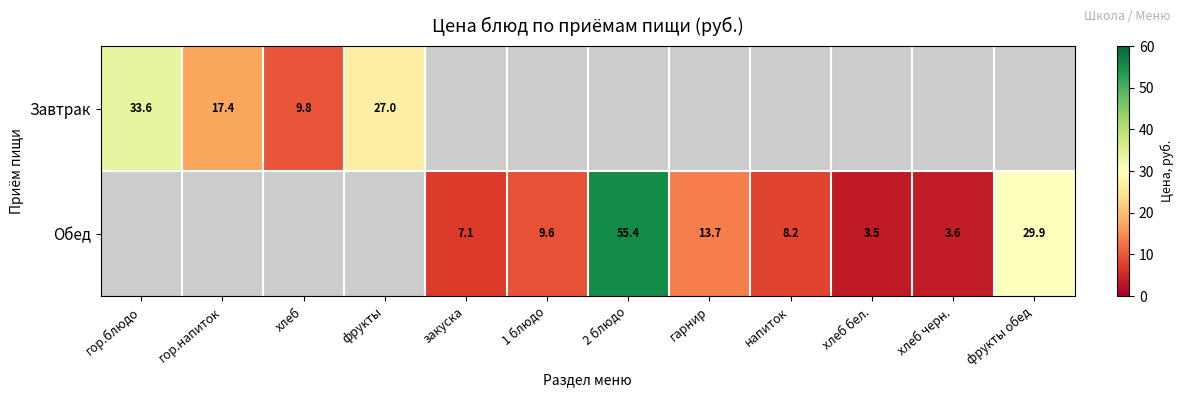

The Обед series shows 13.7 at гарнир. True or false?

True